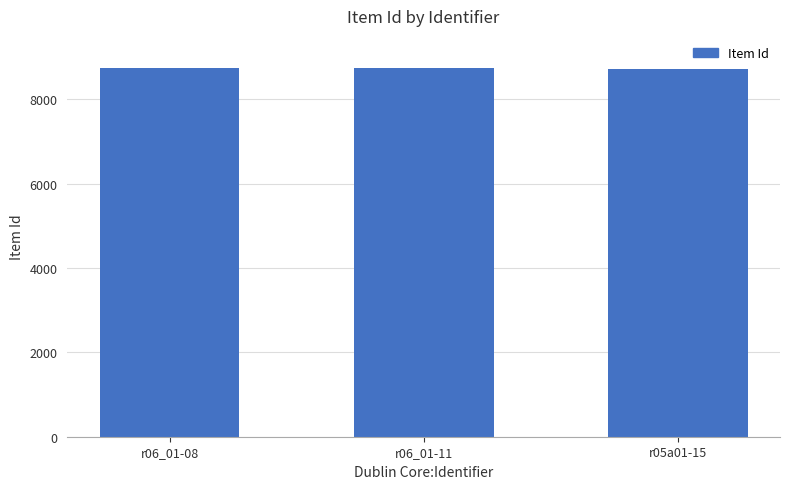

What is the ratio of the value at r06_01-08 to the value at r06_01-11?

1.0